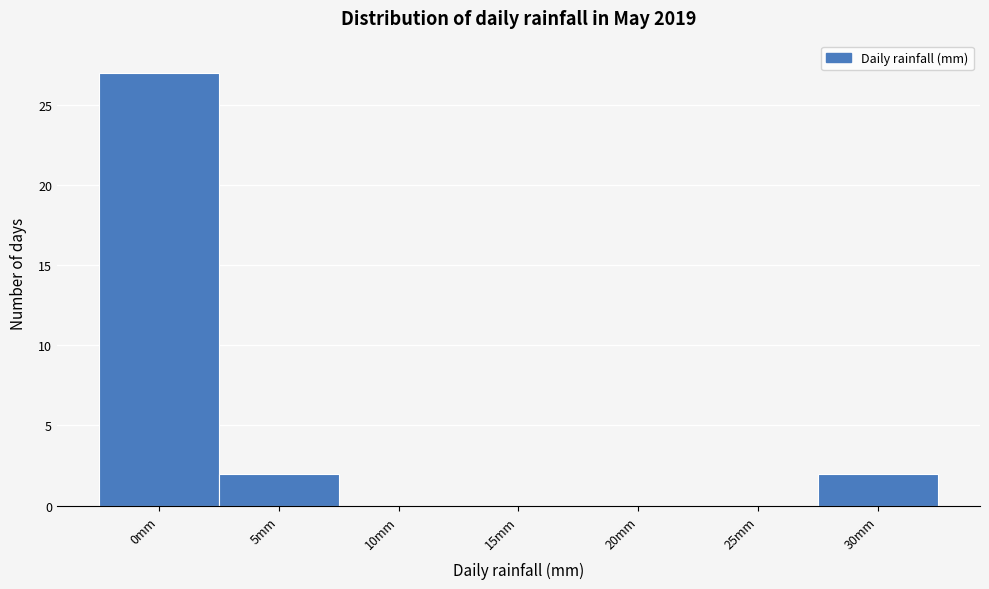

Reading right to left, what are all the values shown in this chart?

30mm=2	25mm=0	20mm=0	15mm=0	10mm=0	5mm=2	0mm=27